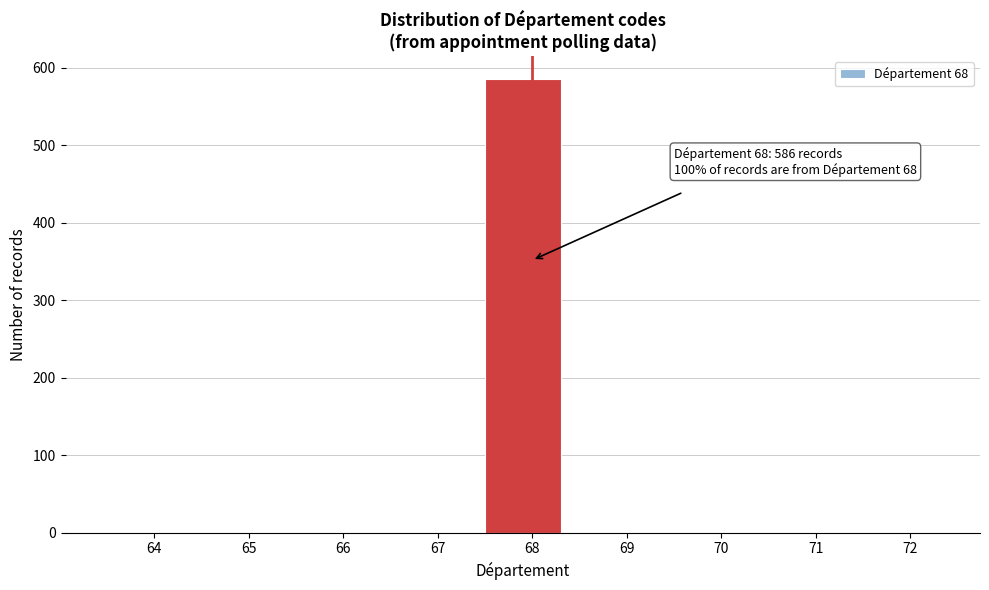

Reading right to left, what are all the values shown in this chart?

72=0	71=0	70=0	69=0	68=586	67=0	66=0	65=0	64=0